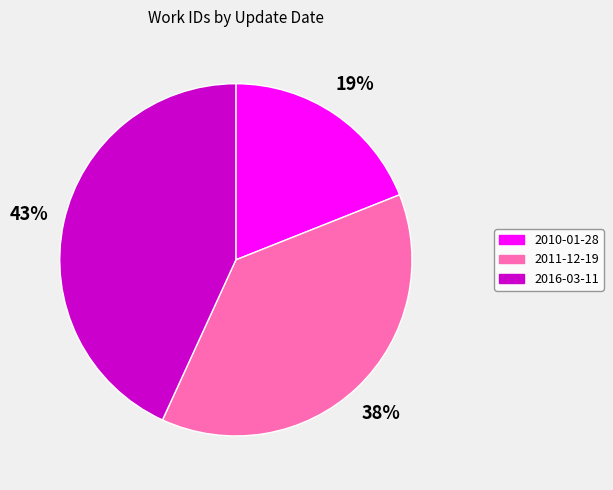

Does 2011-12-19 represent more than half of the total?

No